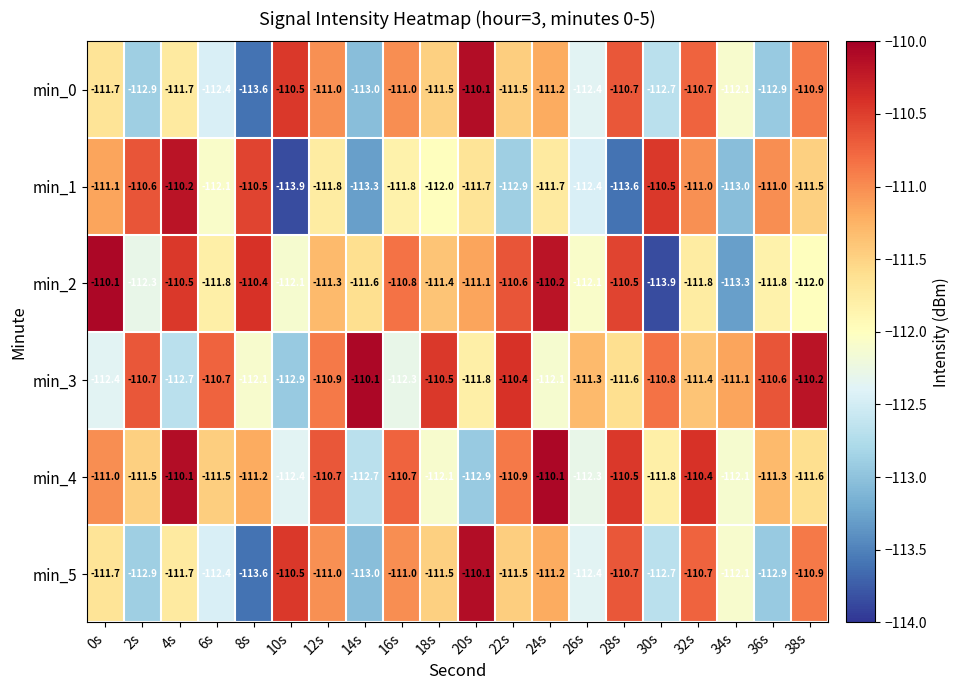

At which category is the sum across all series the highest?

32s